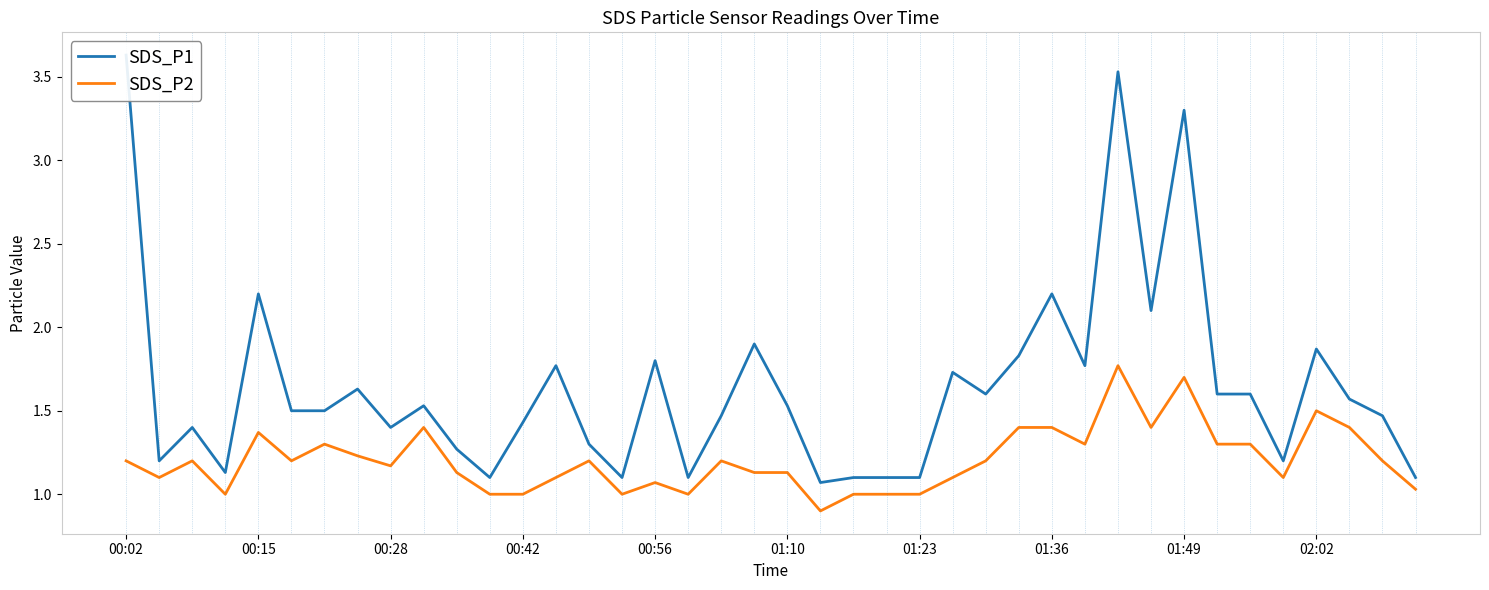

Reading left to right, list all the values displayed in this chart.

SDS_P1: 3.6	1.2	1.4	1.1	2.2	1.5	1.5	1.6	1.4	1.5	1.3	1.1	1.4	1.8	1.3	1.1	1.8	1.1	1.5	1.9	1.5	1.1	1.1	1.1	1.1	1.7	1.6	1.8	2.2	1.8	3.5	2.1	3.3	1.6	1.6	1.2	1.9	1.6	1.5	1.1
SDS_P2: 1.2	1.1	1.2	1.0	1.4	1.2	1.3	1.2	1.2	1.4	1.1	1.0	1.0	1.1	1.2	1.0	1.1	1.0	1.2	1.1	1.1	0.9	1.0	1.0	1.0	1.1	1.2	1.4	1.4	1.3	1.8	1.4	1.7	1.3	1.3	1.1	1.5	1.4	1.2	1.0